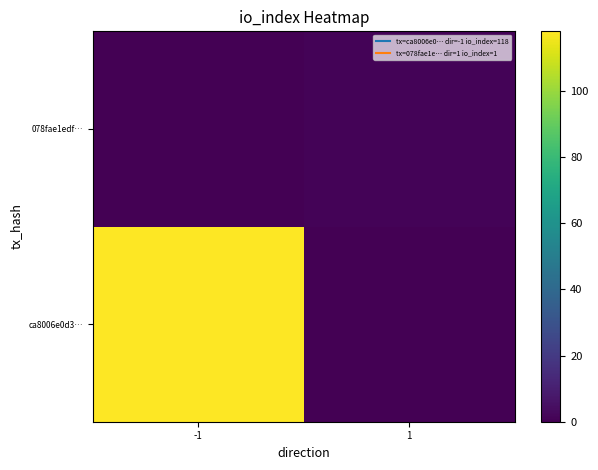

Rank the series by their average value, from highest to lowest.

ca8006e0d3…, 078fae1edf…